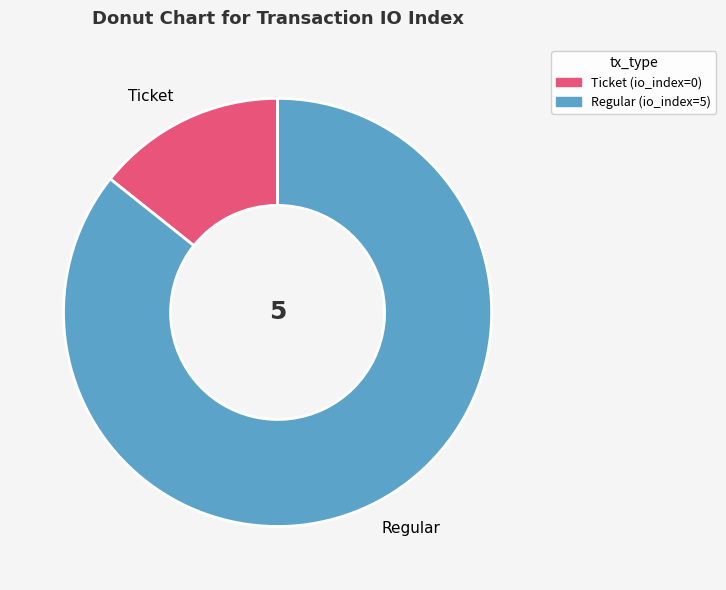

Count the number of slices in the pie.

2